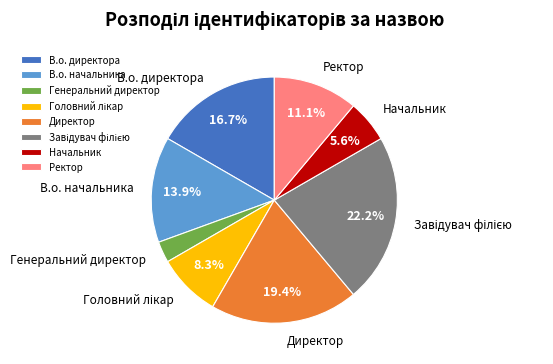

Is the sum of Начальник and Директор greater than half?

No